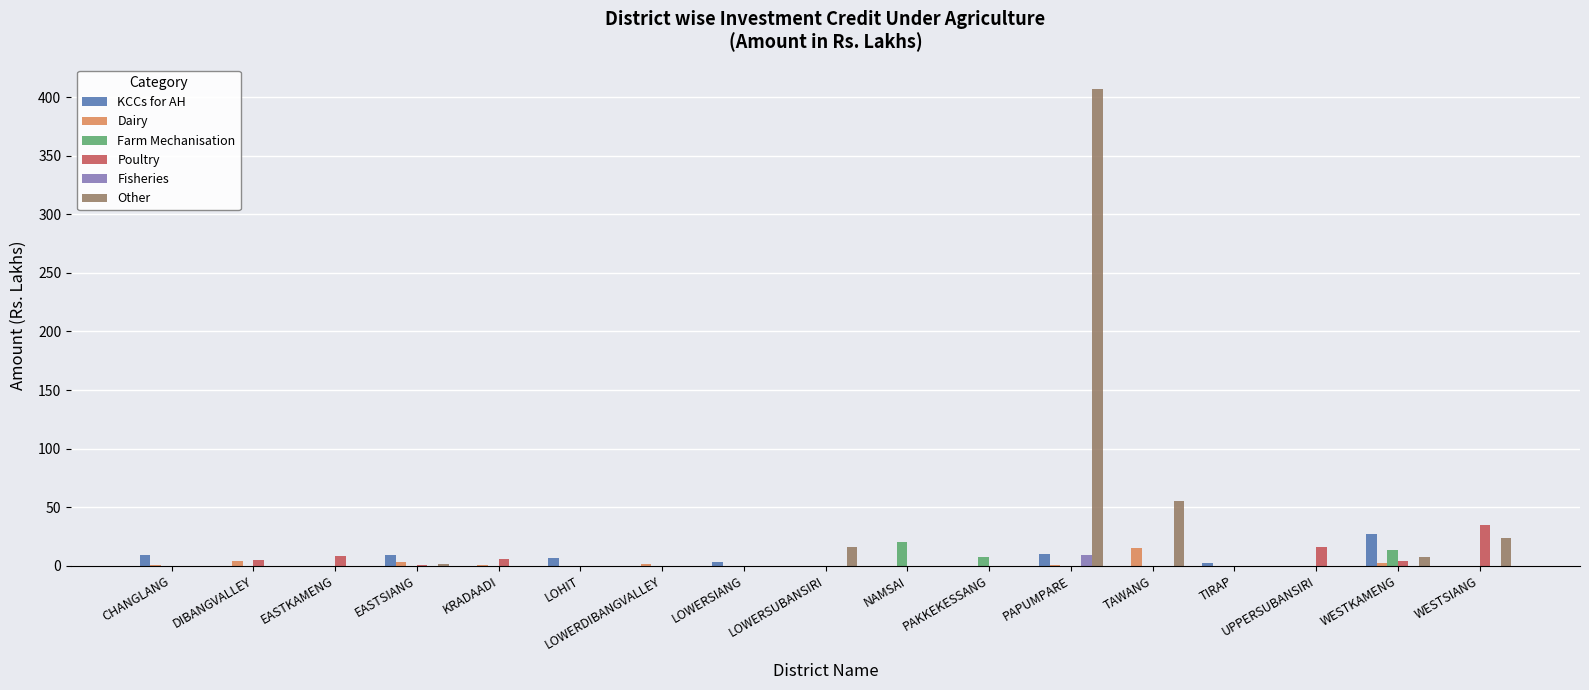

Which series has the largest range (max minus min)?

Other